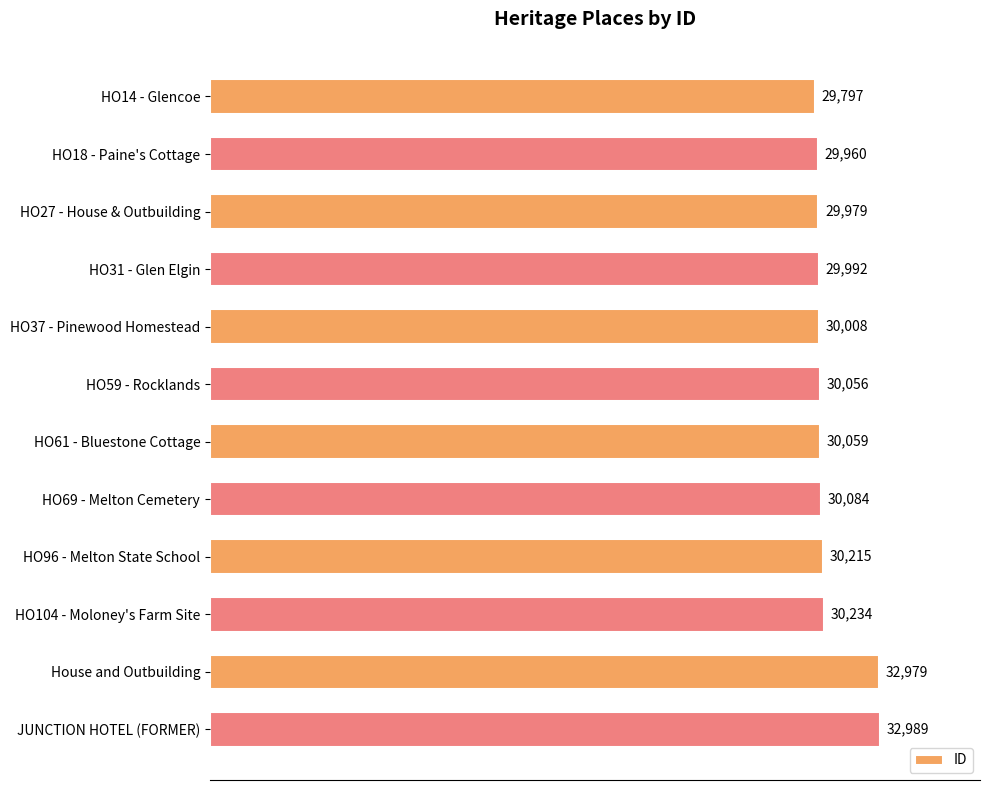

List the labels in order of value, largest first.

JUNCTION HOTEL (FORMER), House and Outbuilding, HO104 - Moloney's Farm Site, HO96 - Melton State School, HO69 - Melton Cemetery, HO61 - Bluestone Cottage, HO59 - Rocklands, HO37 - Pinewood Homestead, HO31 - Glen Elgin, HO27 - House & Outbuilding, HO18 - Paine's Cottage, HO14 - Glencoe